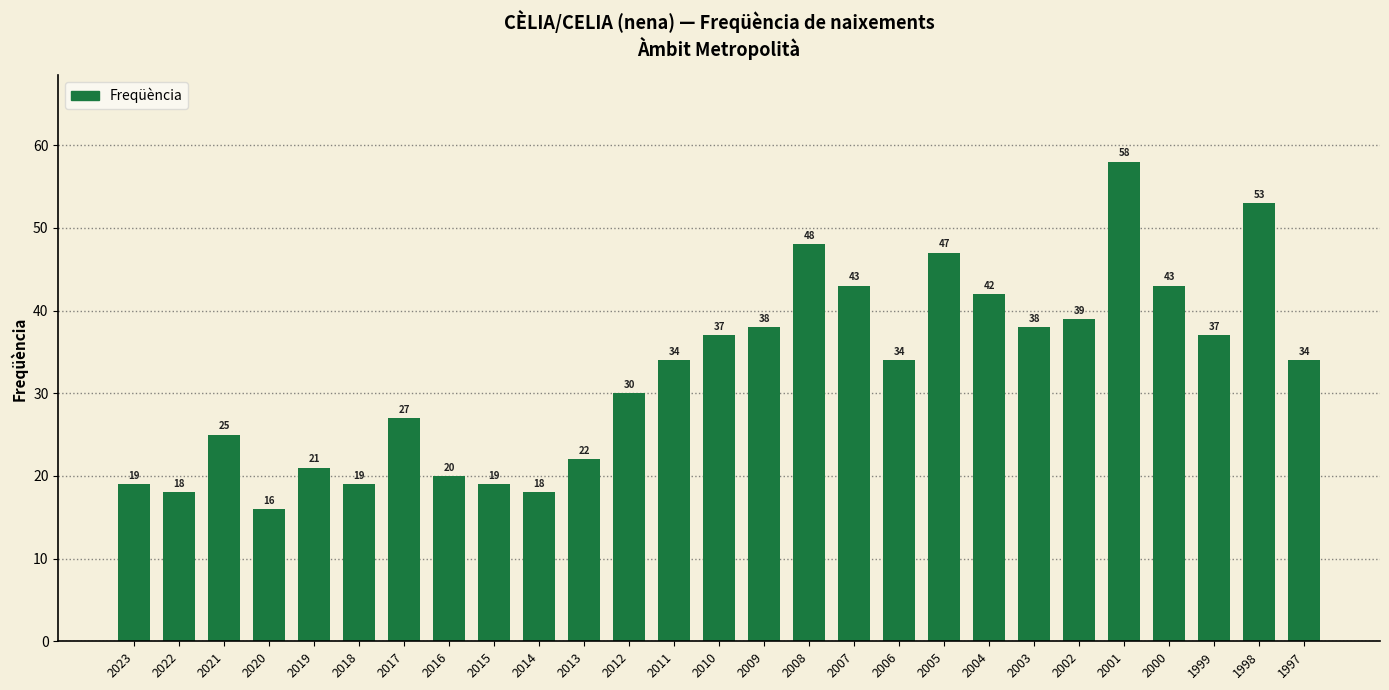

What is the change in value from 2018 to 2017?

+8